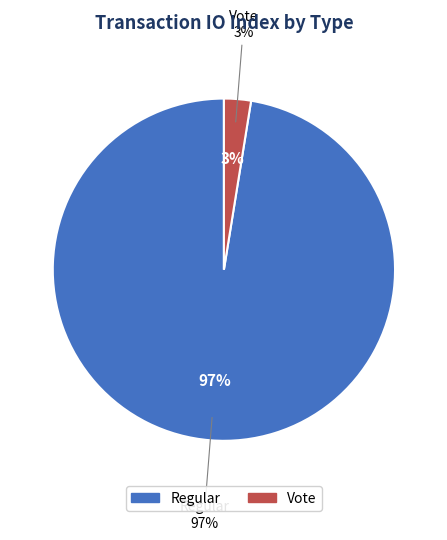

Which category has the biggest portion of the pie?

Regular